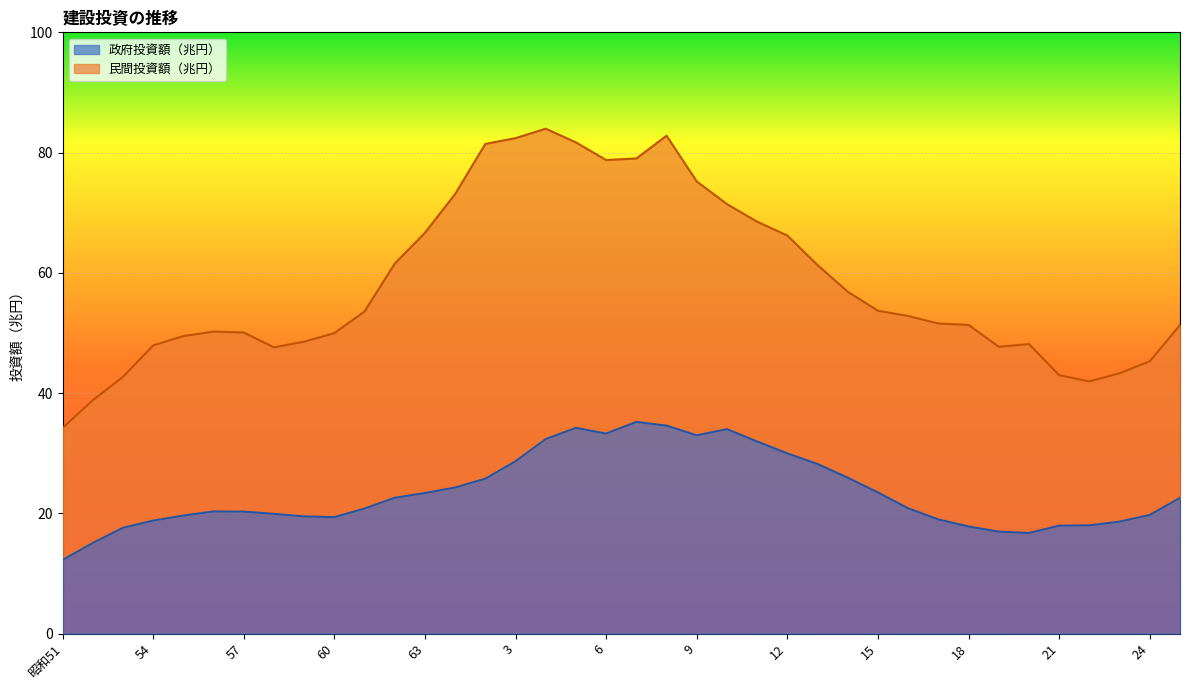

What position from the left is 14?

27